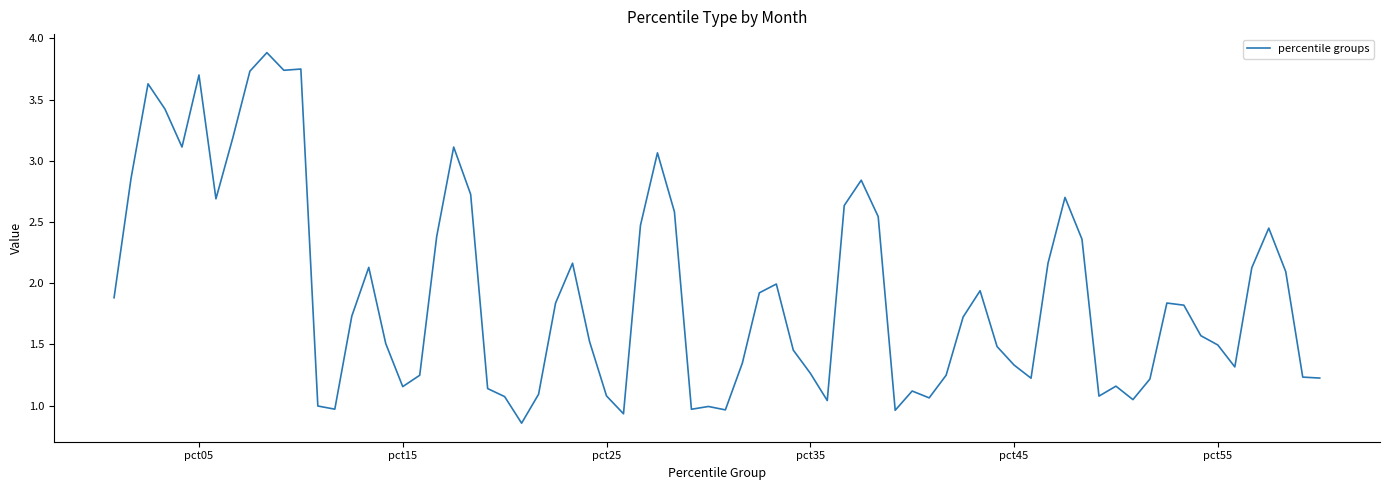

What is the difference between the maximum and minimum values?

3.0